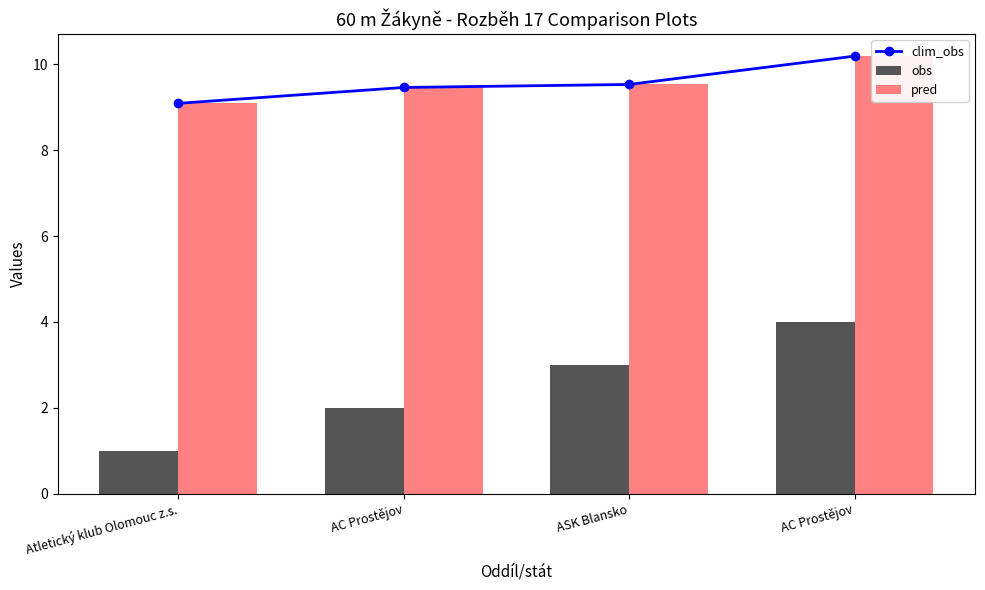

Which series changed the most between AC Prostějov and ASK Blansko?

obs